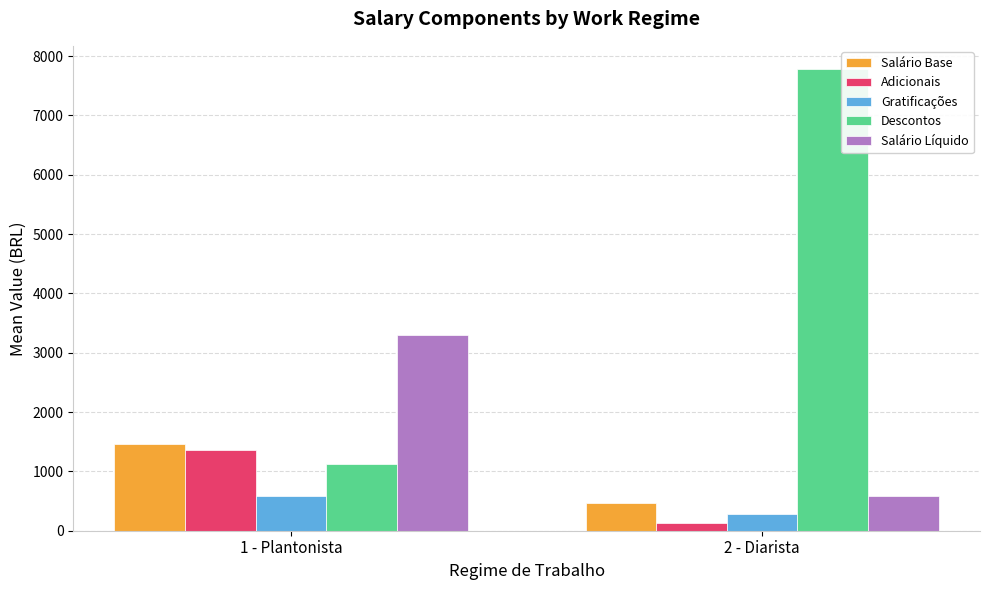

How many values in the Adicionais series are below 1365?

1